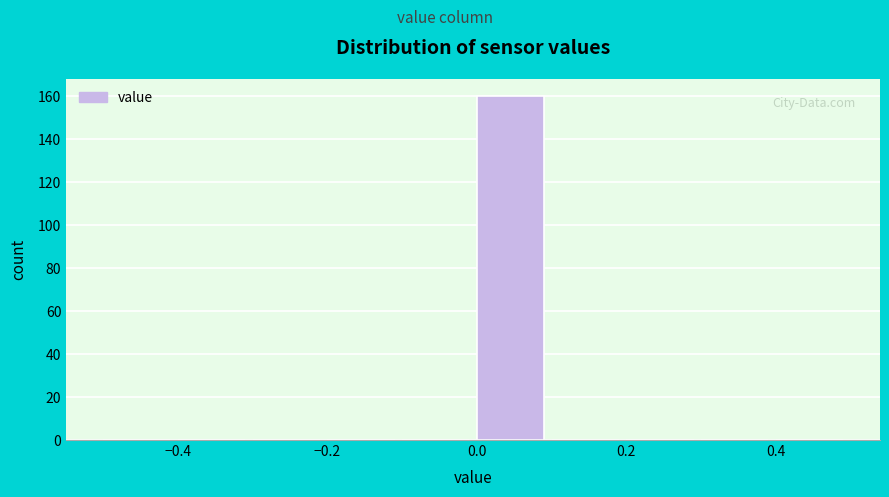

What is the height of the bar covering 0.0 to 0.1 on the x-axis? The values are not printed on the chart, so give them approximately, as read against the axis.

160